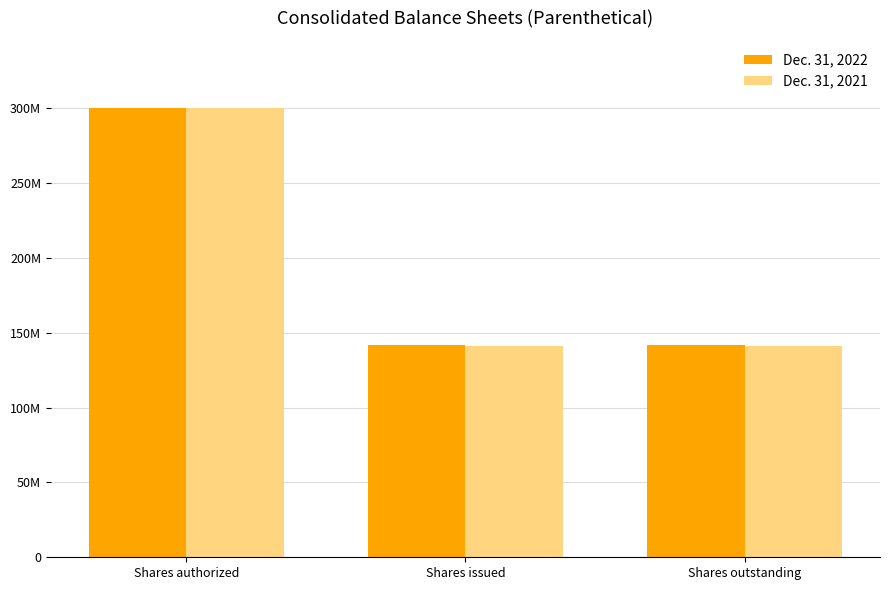

What are all the series names shown in the legend?

Dec. 31, 2022, Dec. 31, 2021